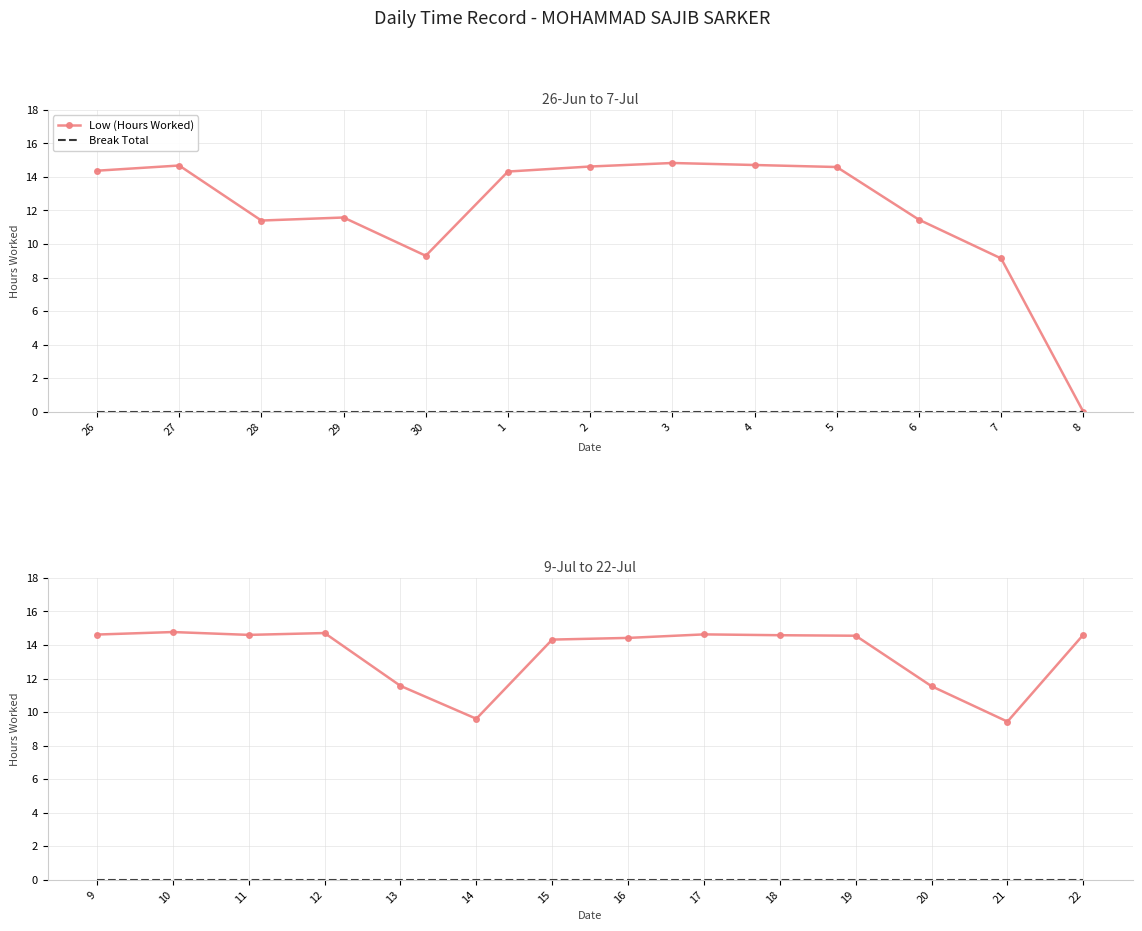

At which label does Break Total reach its minimum?

9